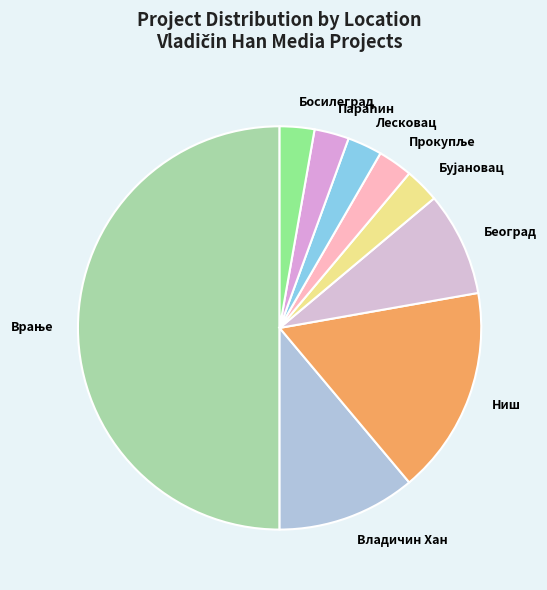

Is Београд the majority of the pie?

No